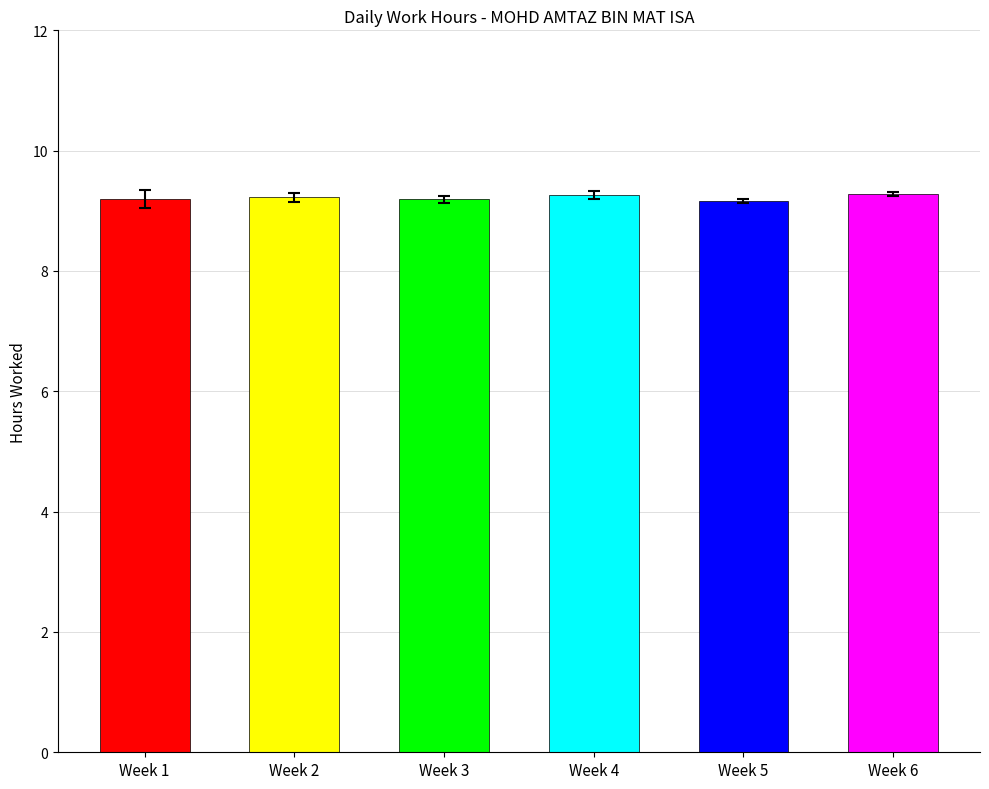

How many values are between 9 and 10?

6